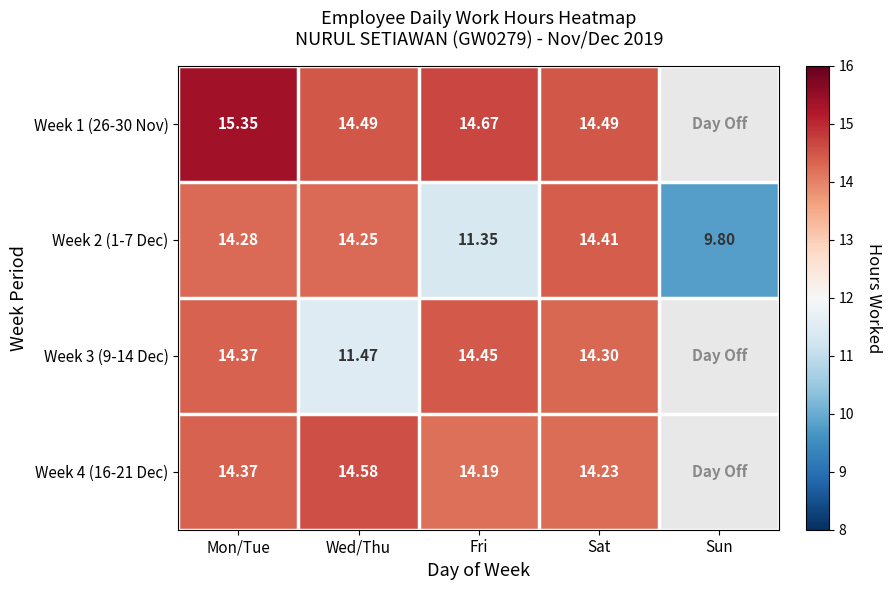

Rank the categories by Week 2 (1-7 Dec) value from lowest to highest.

Sun, Fri, Wed/Thu, Mon/Tue, Sat